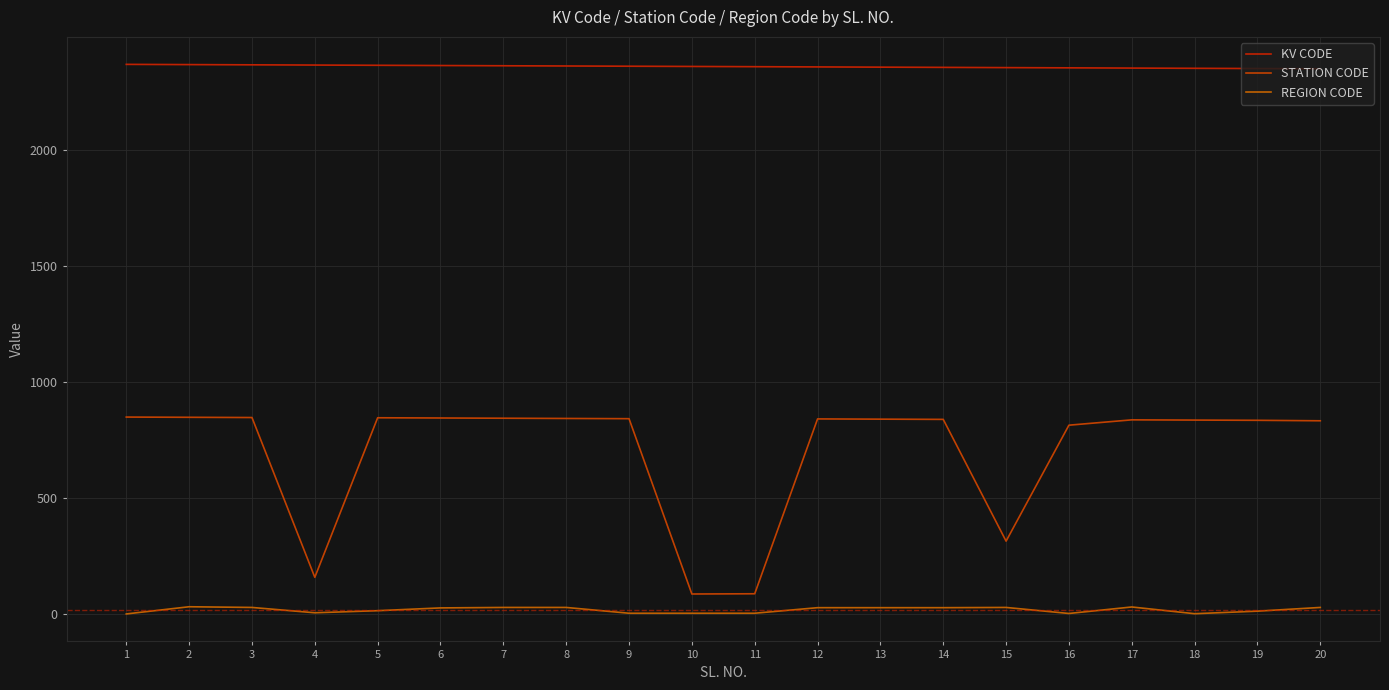

Reading left to right, what are all the values shown in this chart?

KV CODE: 1=2371	2=2370	3=2369	4=2368	5=2367	6=2366	7=2365	8=2364	9=2363	10=2362	11=2361	12=2360	13=2359	14=2358	15=2357	16=2356	17=2355	18=2354	19=2353	20=2352
STATION CODE: 1=850	2=849	3=848	4=159	5=847	6=846	7=845	8=844	9=843	10=87	11=88	12=842	13=841	14=840	15=315	16=815	17=838	18=837	19=836	20=834
REGION CODE: 1=1	2=32	3=29	4=6	5=15	6=27	7=29	8=29	9=4	10=4	11=4	12=28	13=28	14=28	15=29	16=3	17=31	18=2	19=13	20=29